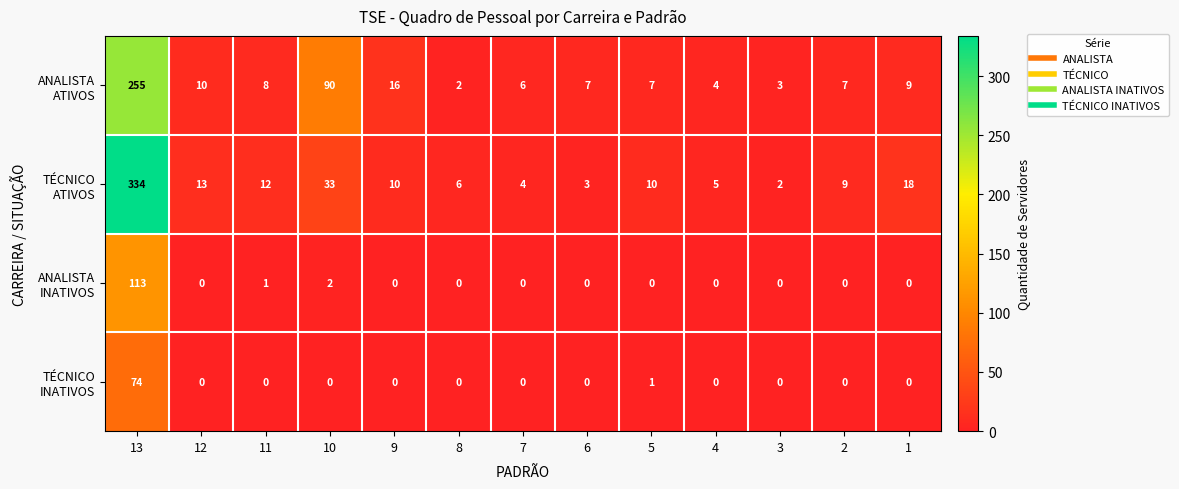

What is the total value across all series at 9?

26